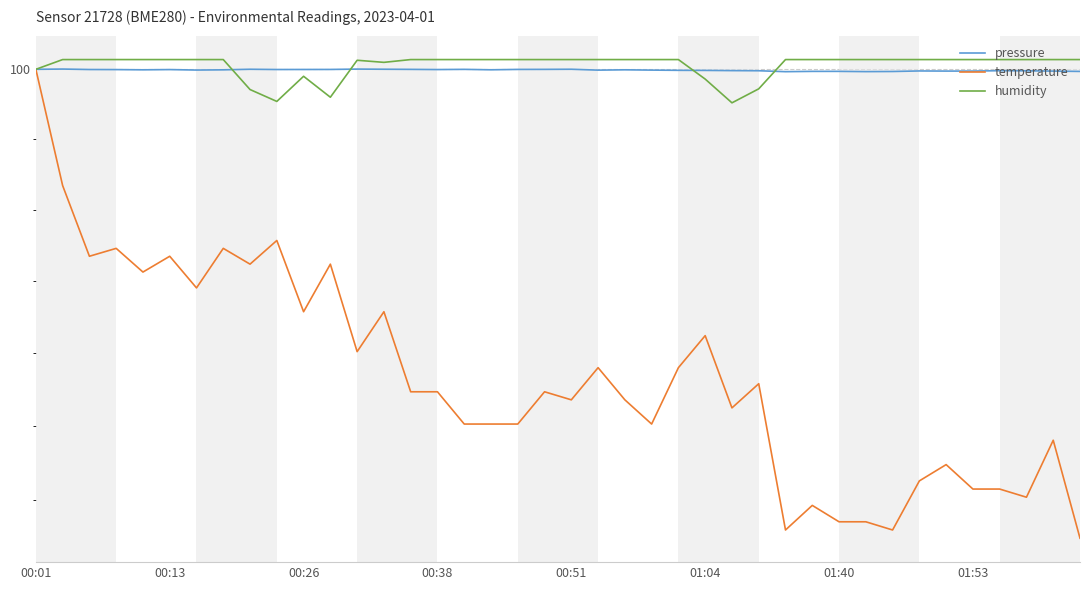

Between 12 and 18, which series saw the biggest shift?

temperature